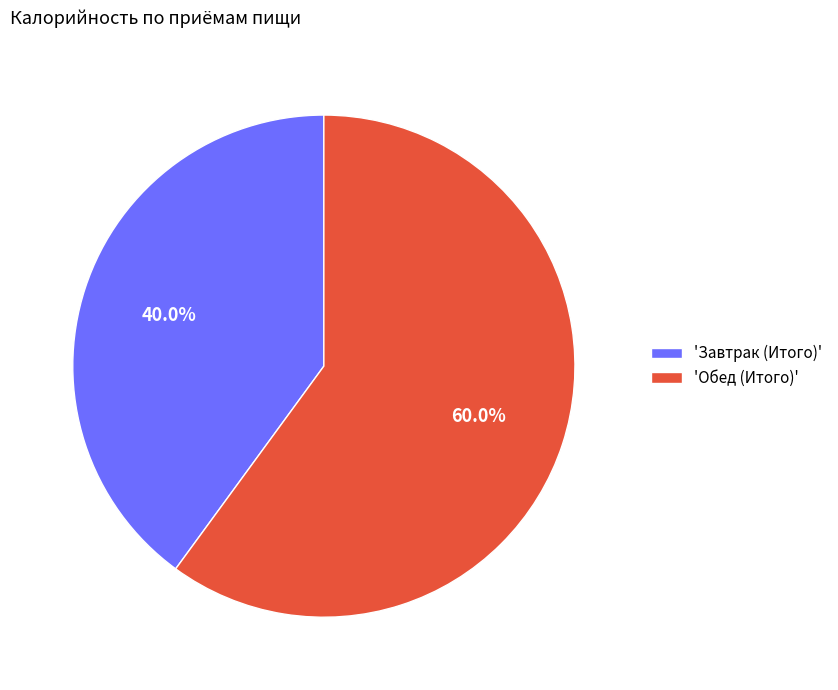

Which slice is the largest?

'Обед (Итого)'